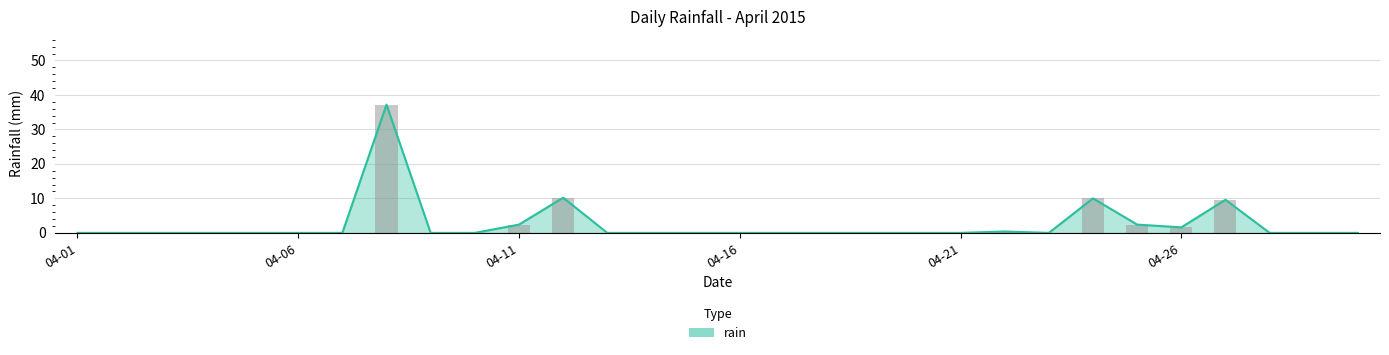

List the labels in order of value, smallest first.

2015-04-01, 2015-04-02, 2015-04-03, 2015-04-04, 2015-04-05, 2015-04-06, 2015-04-07, 2015-04-09, 2015-04-10, 2015-04-13, 2015-04-14, 2015-04-15, 2015-04-16, 2015-04-17, 2015-04-18, 2015-04-19, 2015-04-20, 2015-04-21, 2015-04-23, 2015-04-28, 2015-04-29, 2015-04-30, 2015-04-22, 2015-04-26, 2015-04-11, 2015-04-25, 2015-04-27, 2015-04-24, 2015-04-12, 2015-04-08